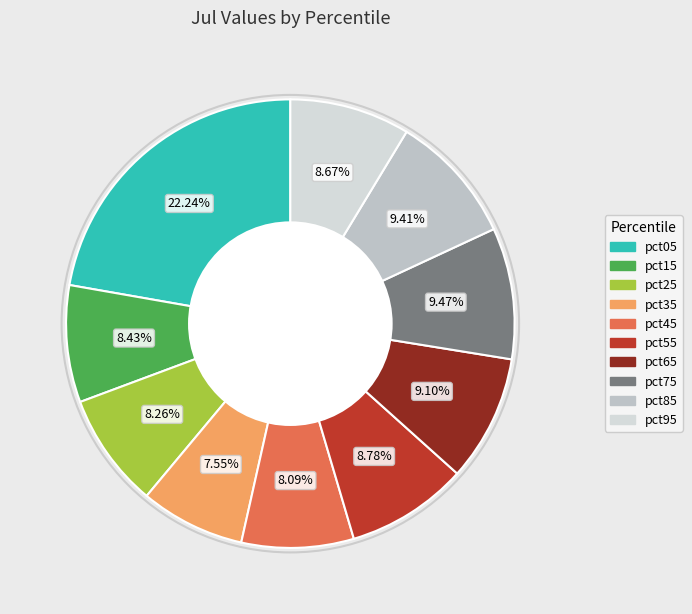

Count the number of slices in the pie.

10